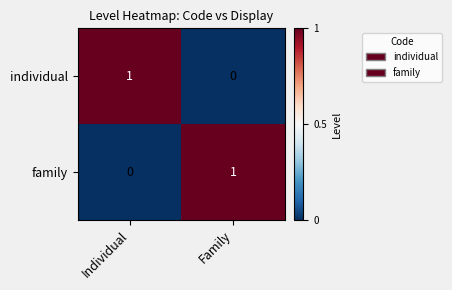

At how many categories does at least one series exceed 0?

2